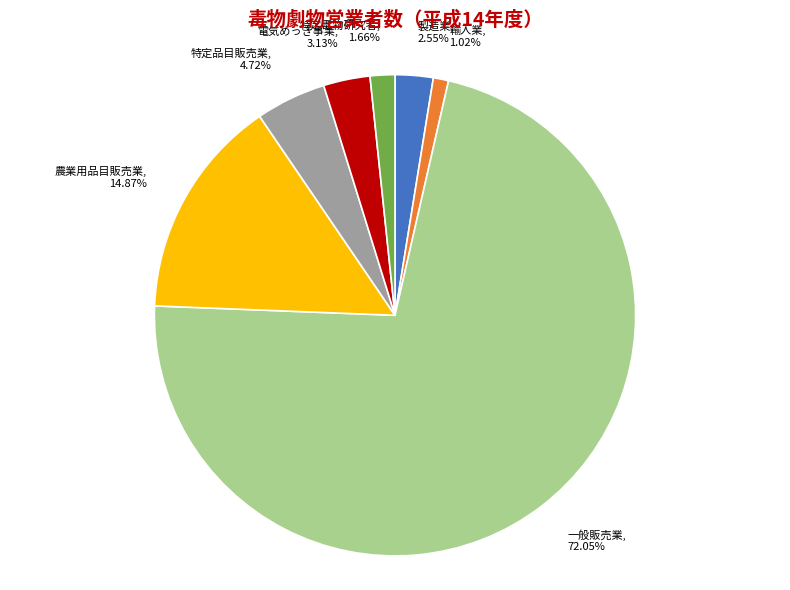

True or false: 特定毒物研究者 accounts for 15% of the total.

False